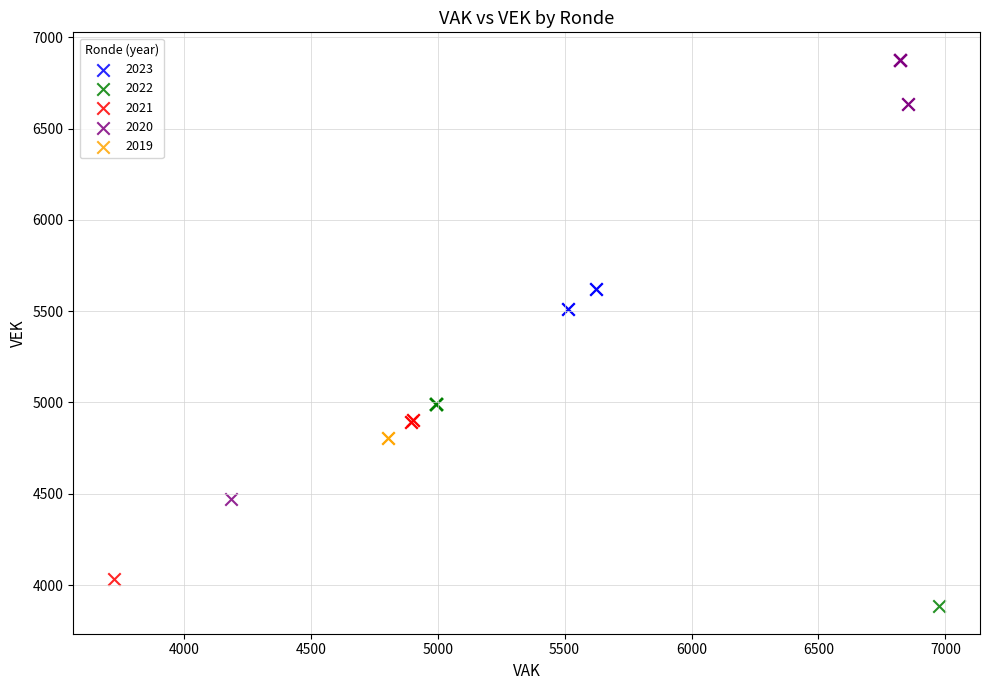

Which series reaches the minimum Y coordinate?

2022